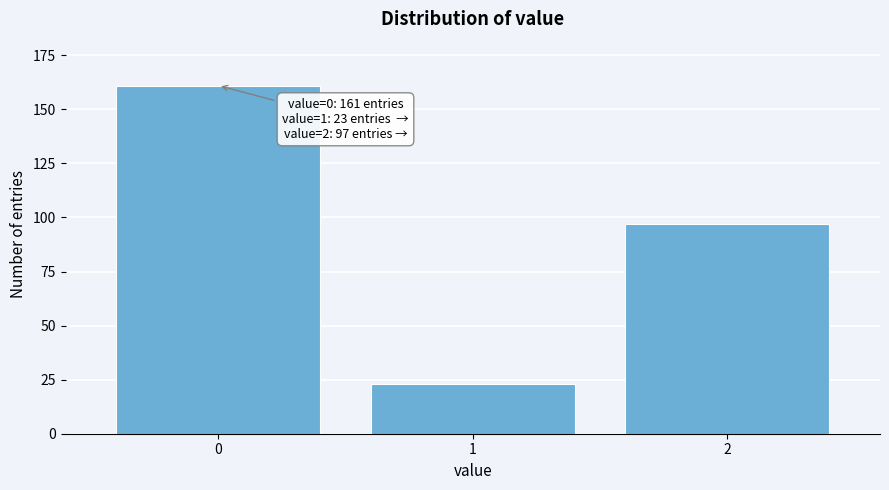

Reading right to left, list all the values displayed in this chart.

97	23	161